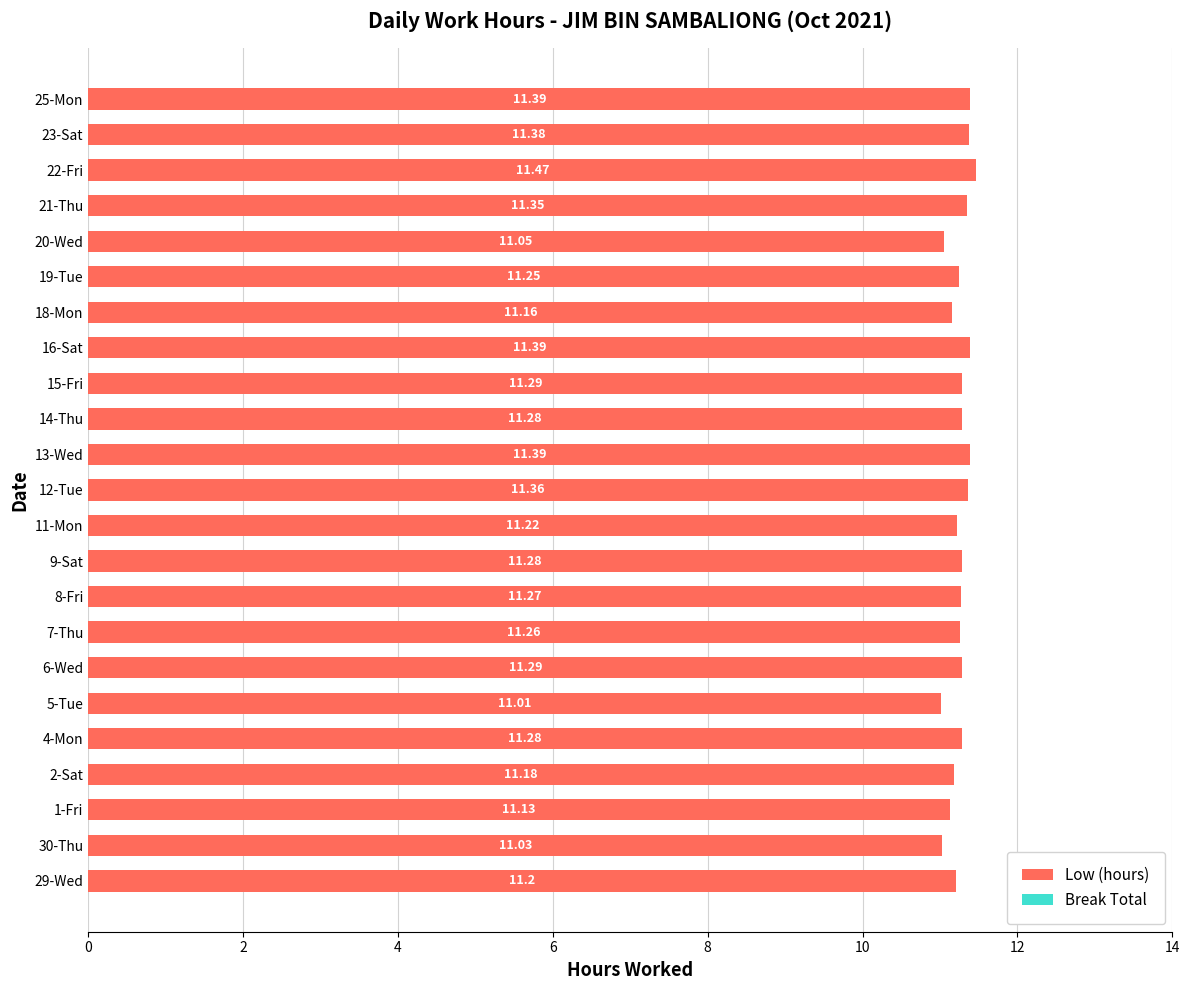

Approximately how many times larger is the value at 13-Wed compared to 16-Sat?

1.0